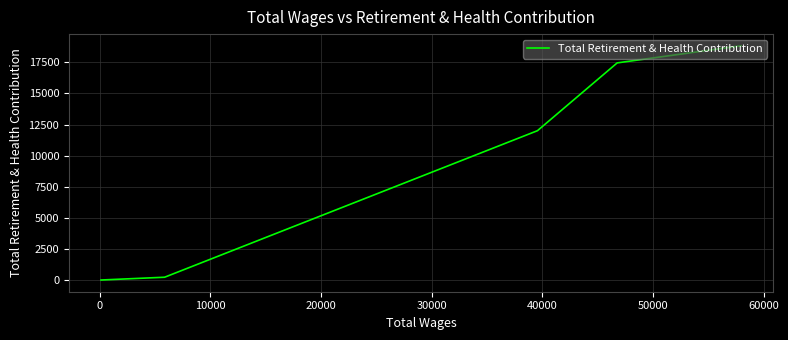

What is the difference between the second highest and minimum values?

17456